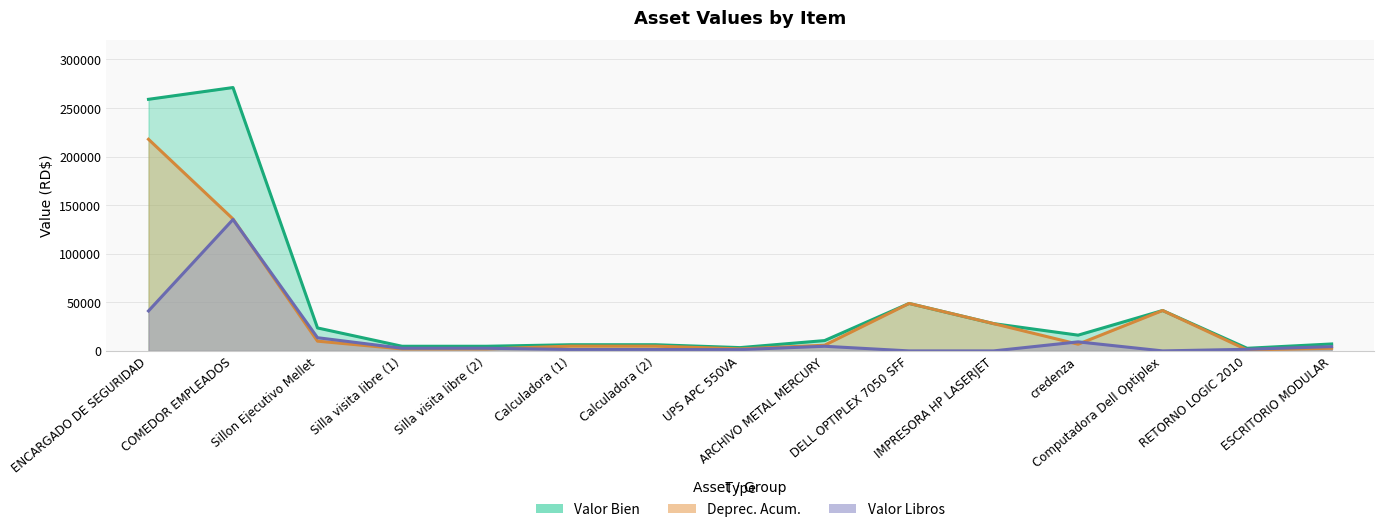

Rank the series by their maximum value, from lowest to highest.

Valor Libros, Deprec. Acum., Valor Bien